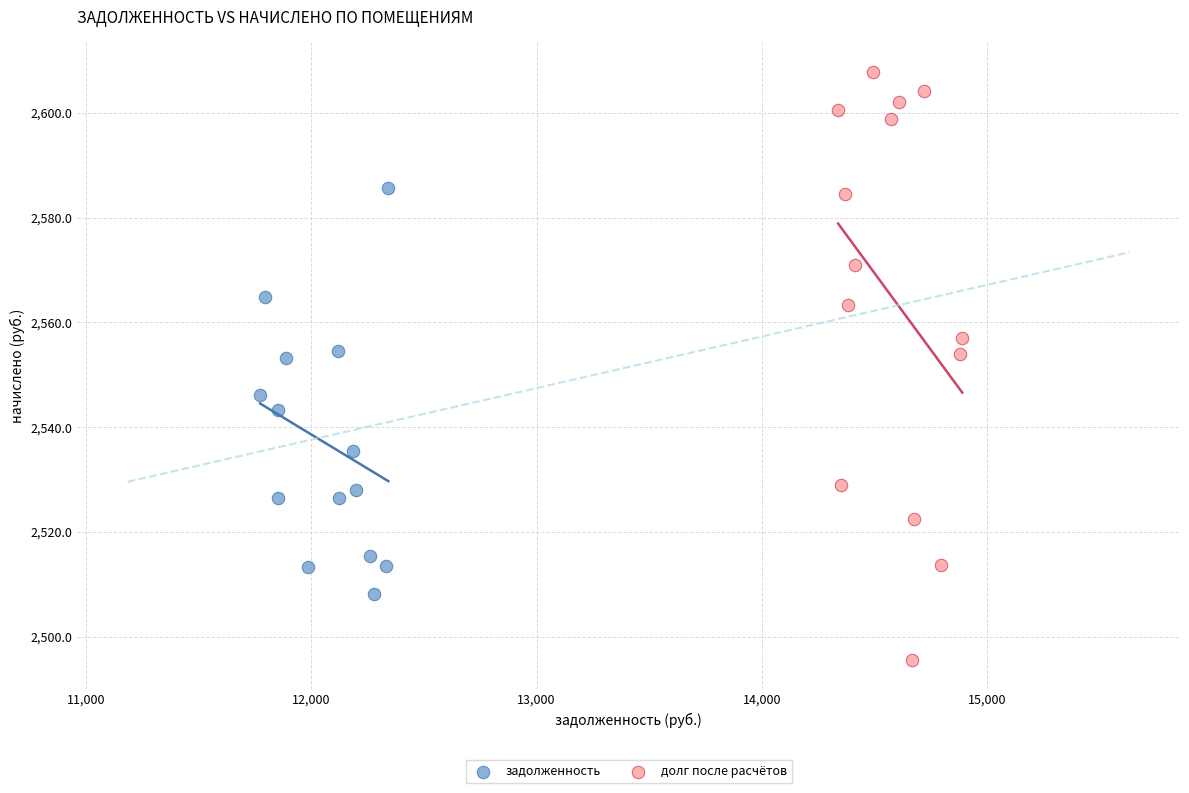

Which series contains the highest Y value?

долг после расчётов